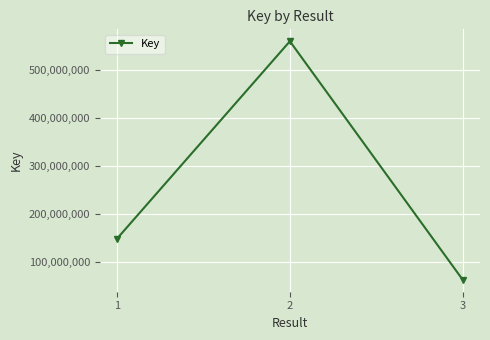

The value at 2 is 560919796. True or false?

True